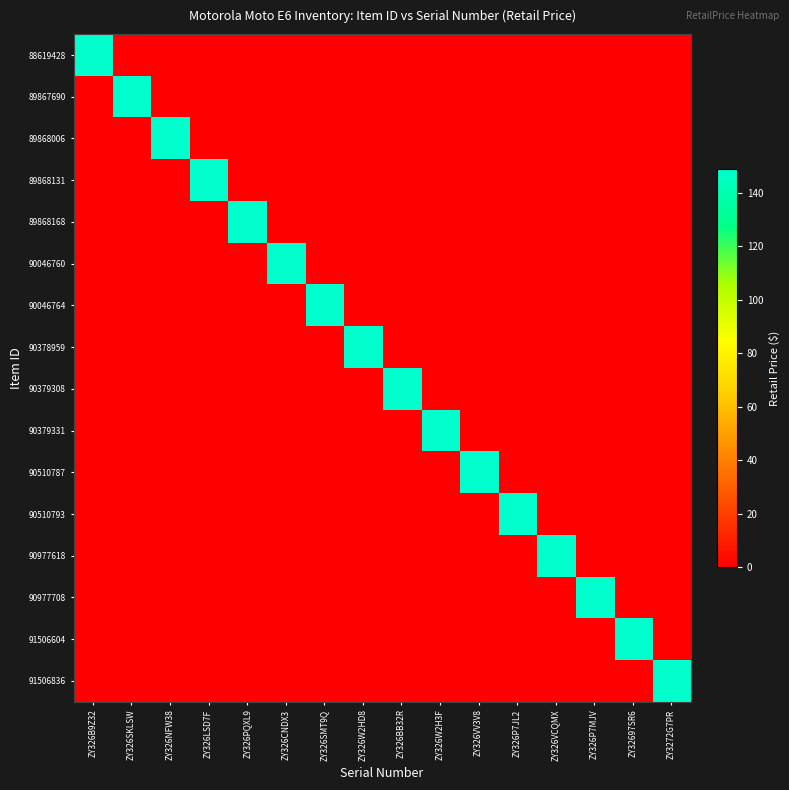

List the series in order of their peak value, highest first.

88619428, 89867690, 89868006, 89868131, 89868168, 90046760, 90046764, 90378959, 90379308, 90379331, 90510787, 90510793, 90977618, 90977708, 91506604, 91506836